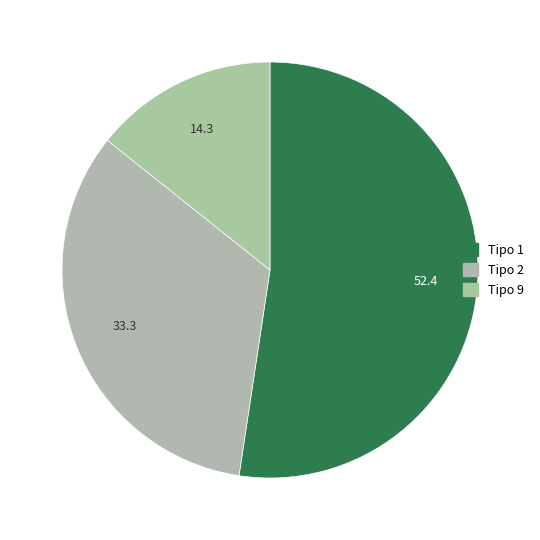

What is the majority slice?

Tipo 1